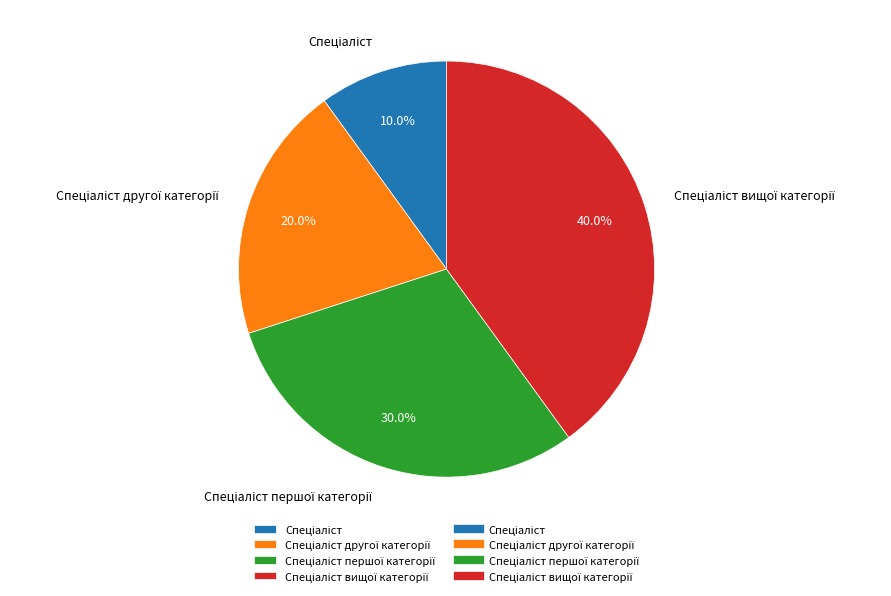

Is there a majority slice in this chart?

No